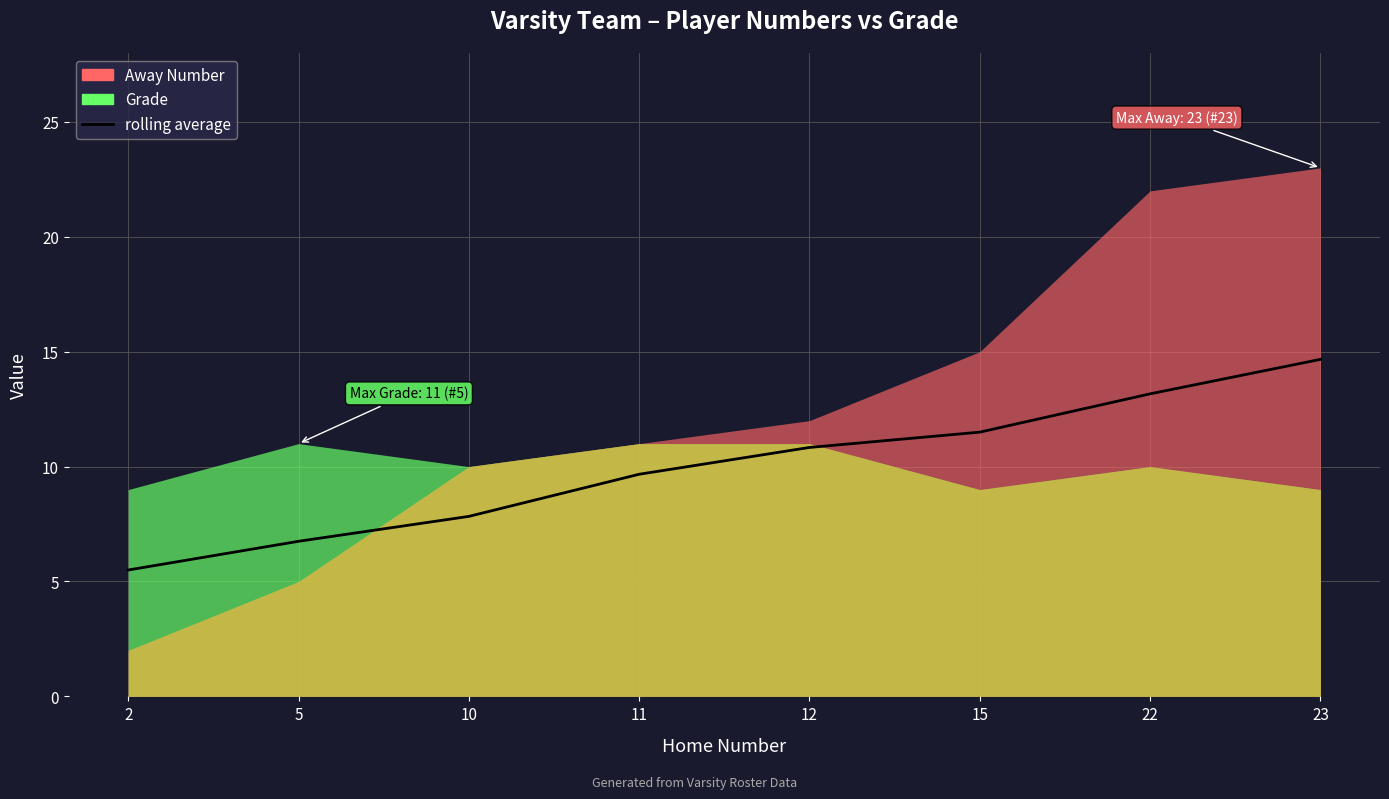

True or false: the data has more than 1 interior local peaks.

False